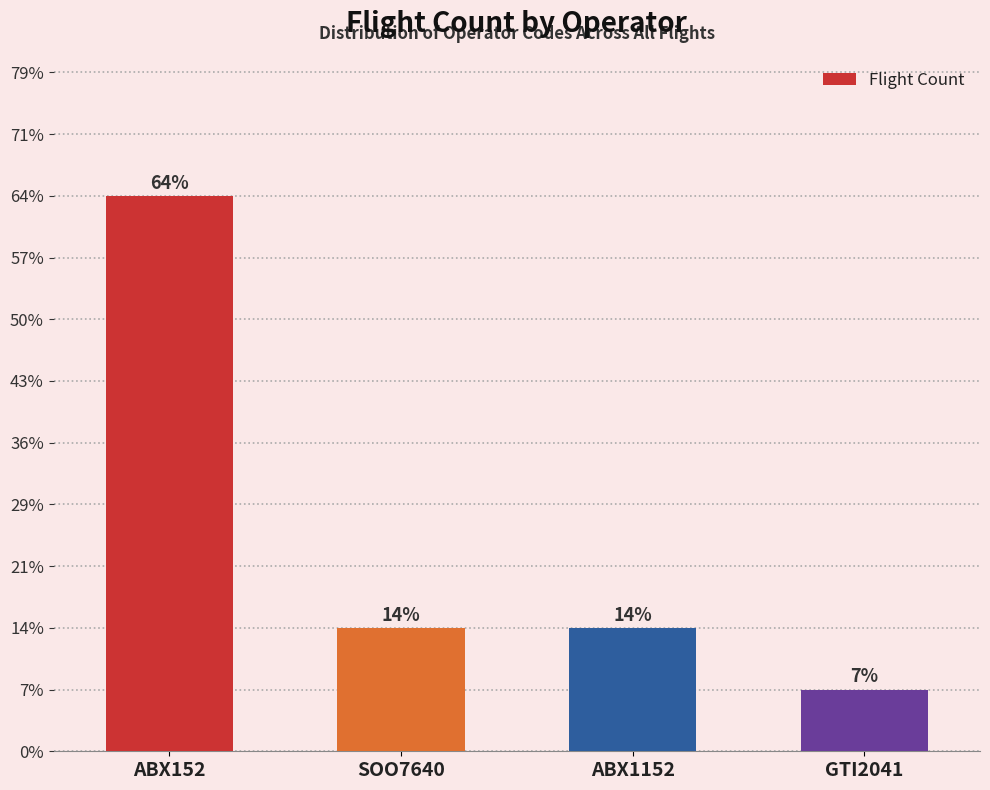

Are the bars horizontal?

No